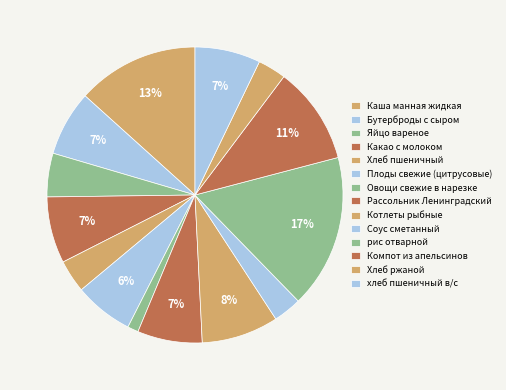

Which slice is the smallest?

Овощи свежие в нарезке